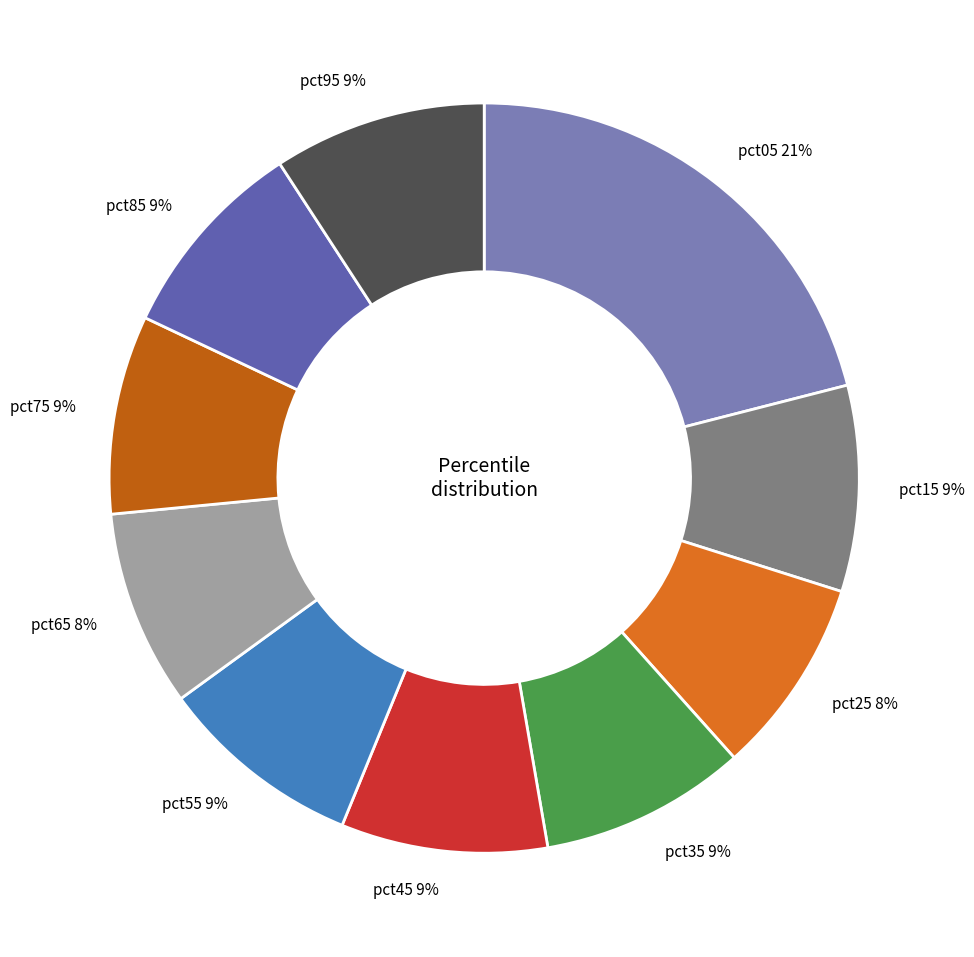

Which slice is the largest?

pct05